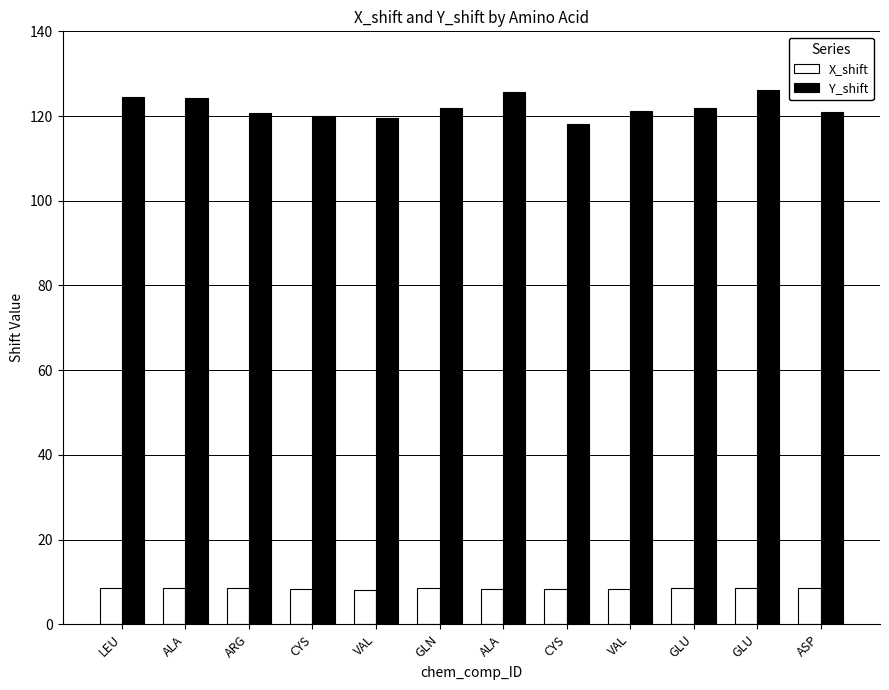

What are all the series names shown in the legend?

X_shift, Y_shift